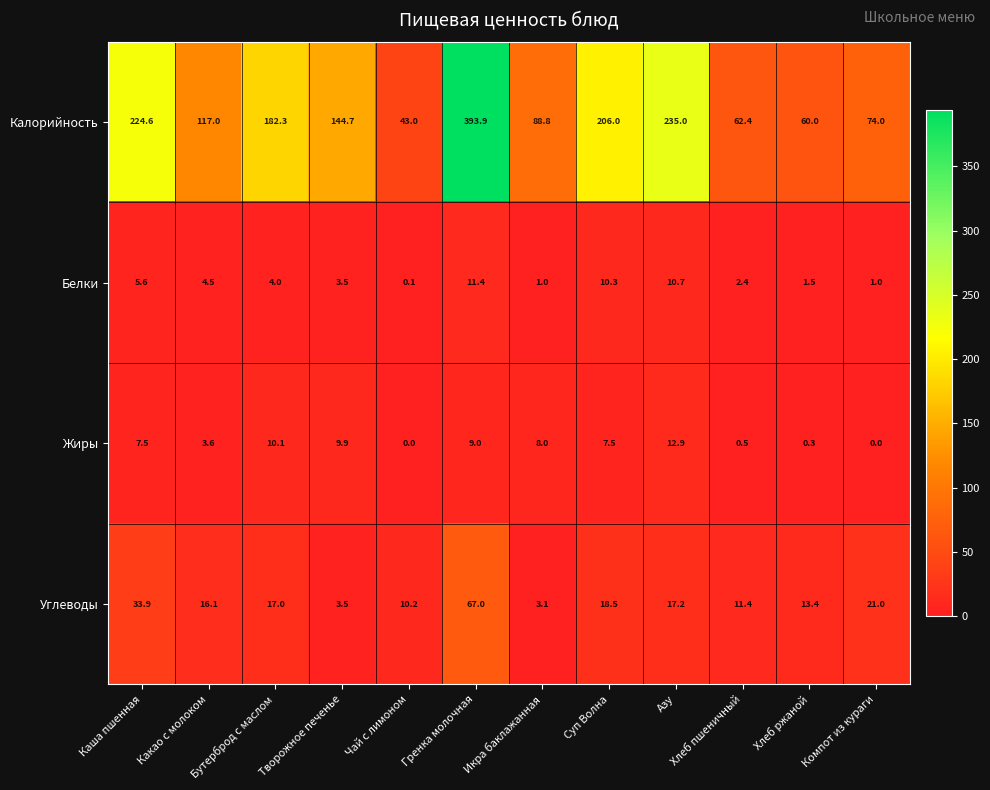

What is the maximum value shown in the chart?

393.9